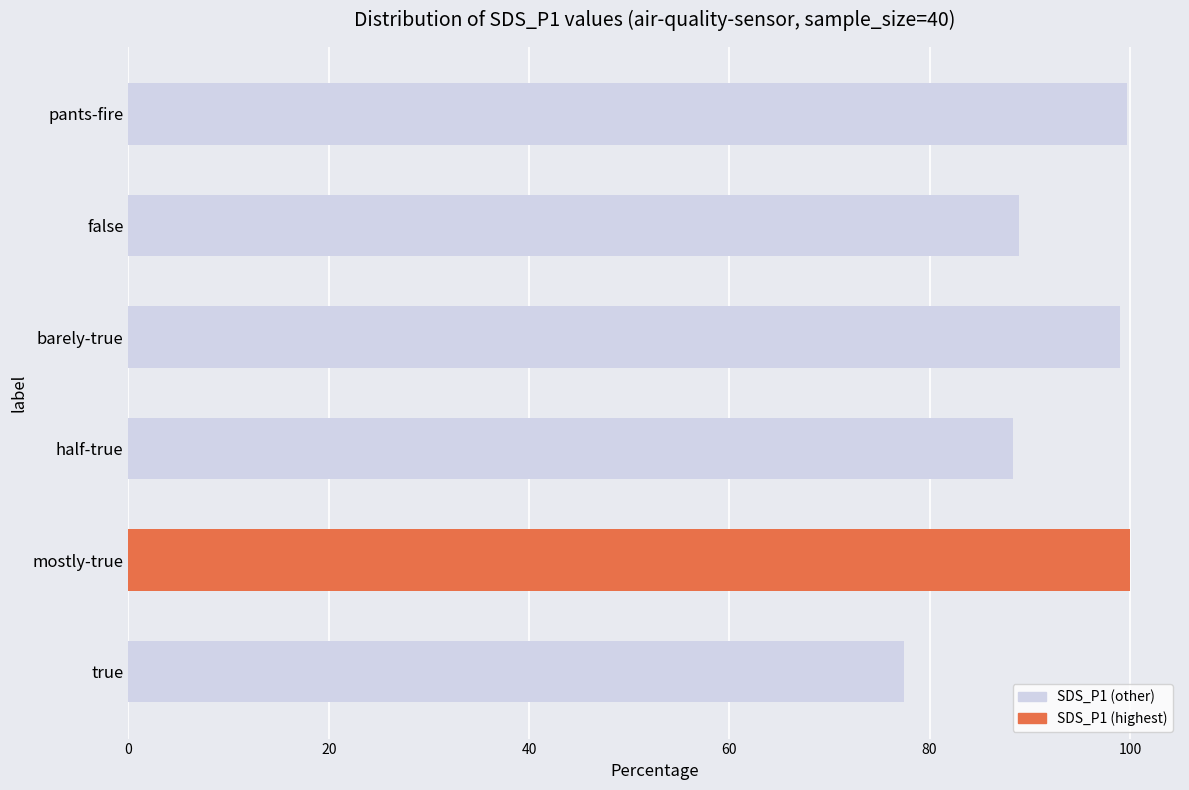

The chart shows a value of 57.2 at pants-fire. True or false?

False